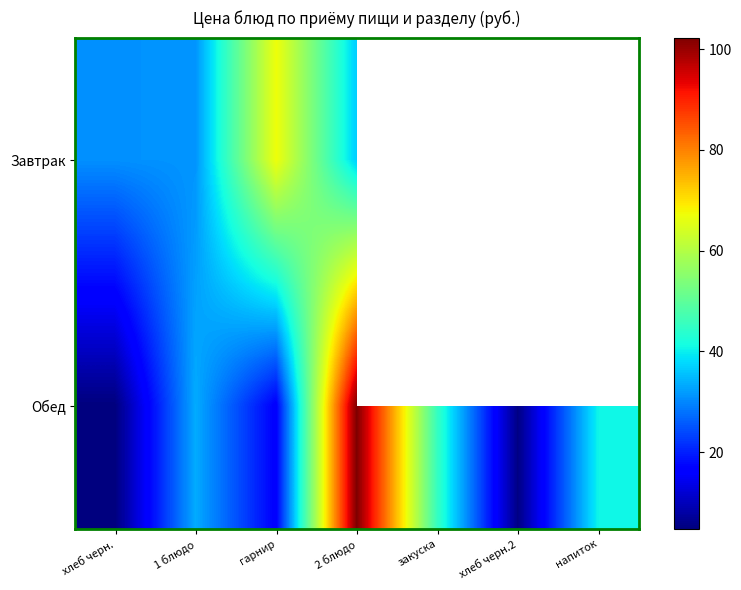

What is the maximum value shown in the chart?

102.3